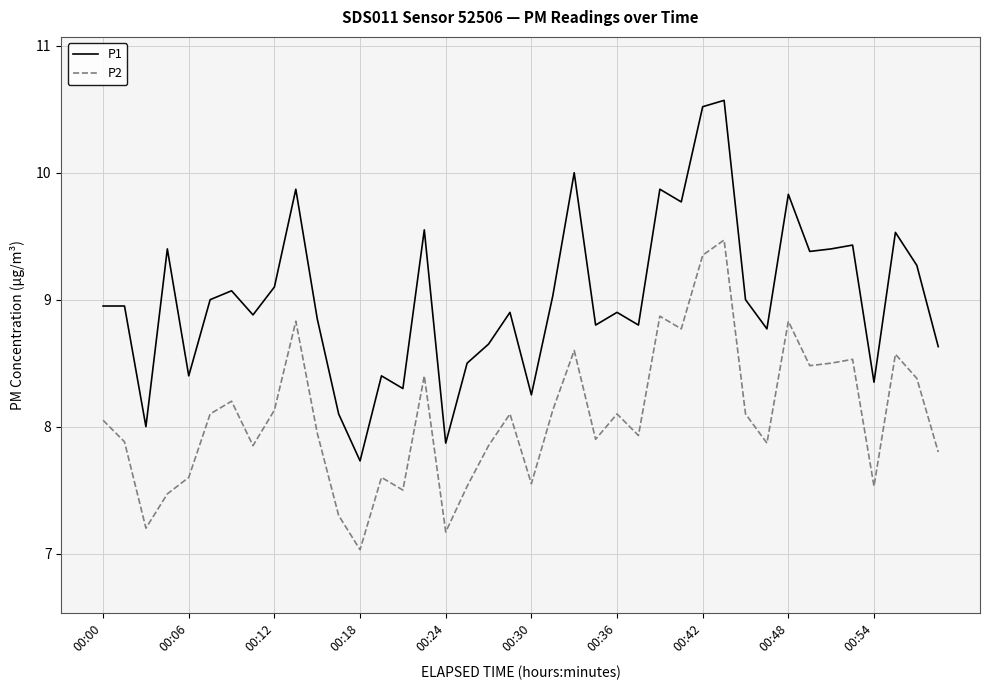

True or false: P1 and P2 cross at least once.

False